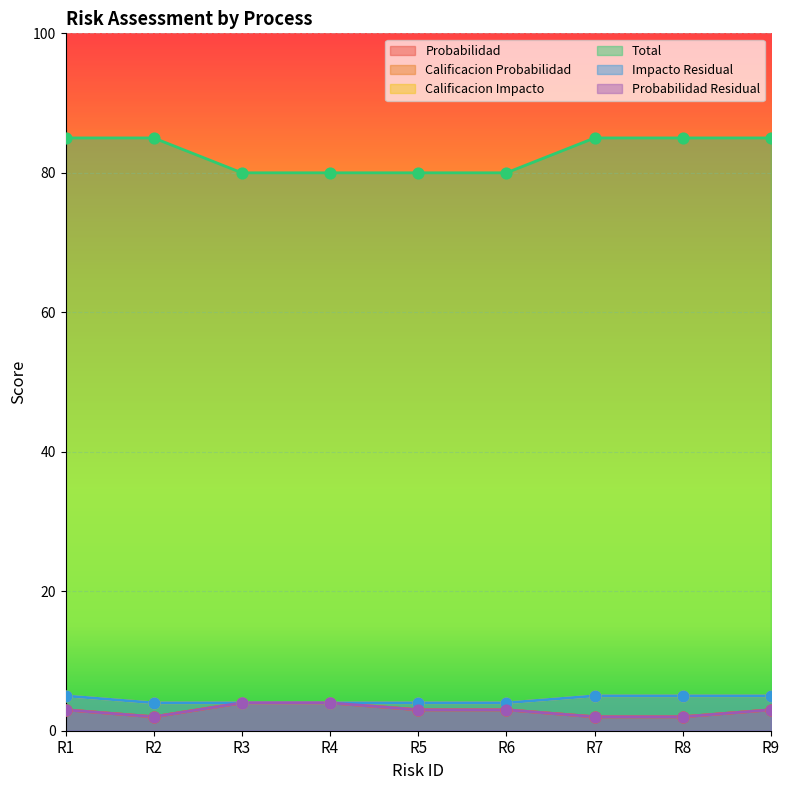

Which series has the largest total across all categories?

Total